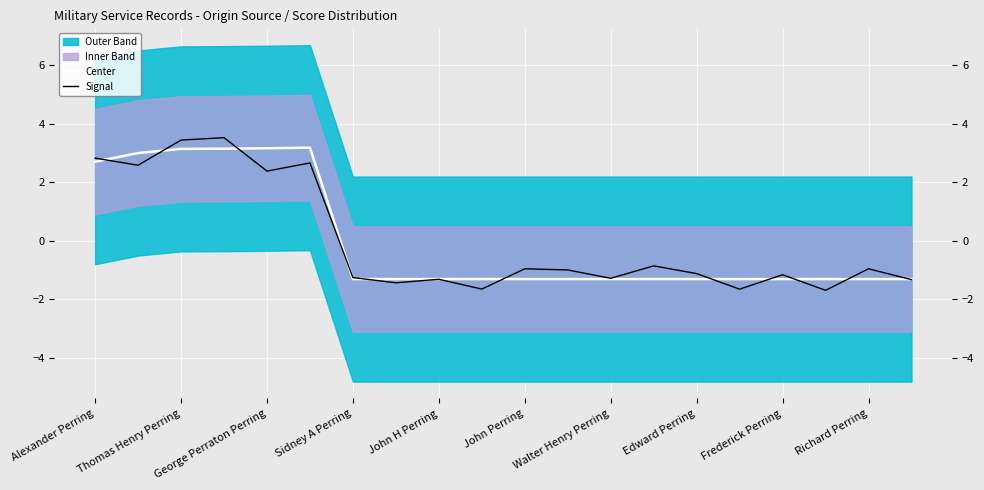

Reading left to right, what are all the values shown in this chart?

Center: 2.7	3.0	3.1	3.1	3.2	3.2	-1.3	-1.3	-1.3	-1.3	-1.3	-1.3	-1.3	-1.3	-1.3	-1.3	-1.3	-1.3	-1.3	-1.3
Signal: 2.8	2.6	3.4	3.5	2.4	2.7	-1.3	-1.4	-1.3	-1.6	-1.0	-1.0	-1.3	-0.9	-1.1	-1.7	-1.2	-1.7	-1.0	-1.3